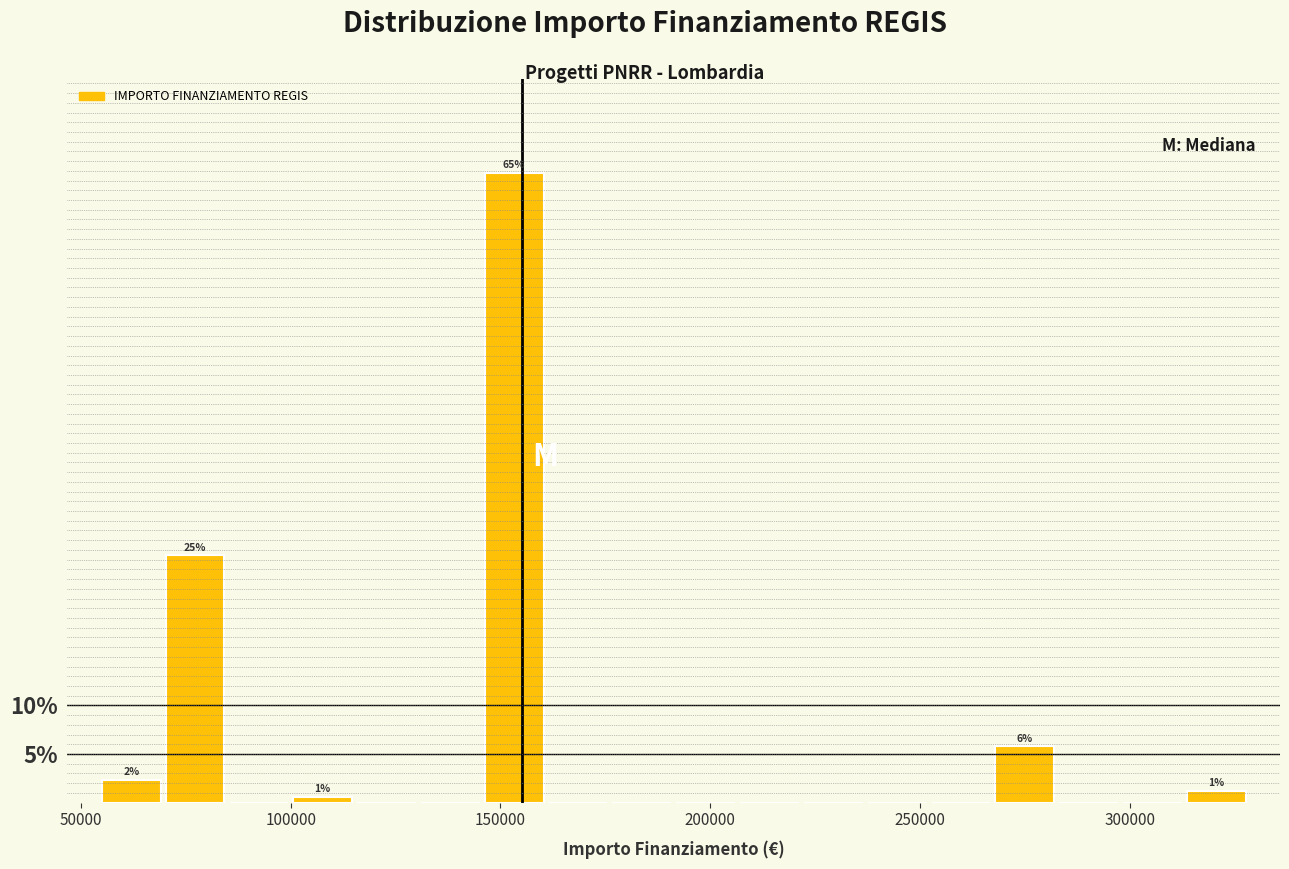

Around what value on the x-axis is the tallest bar? Give the approximate position of its centre, as read against the axis.

155000